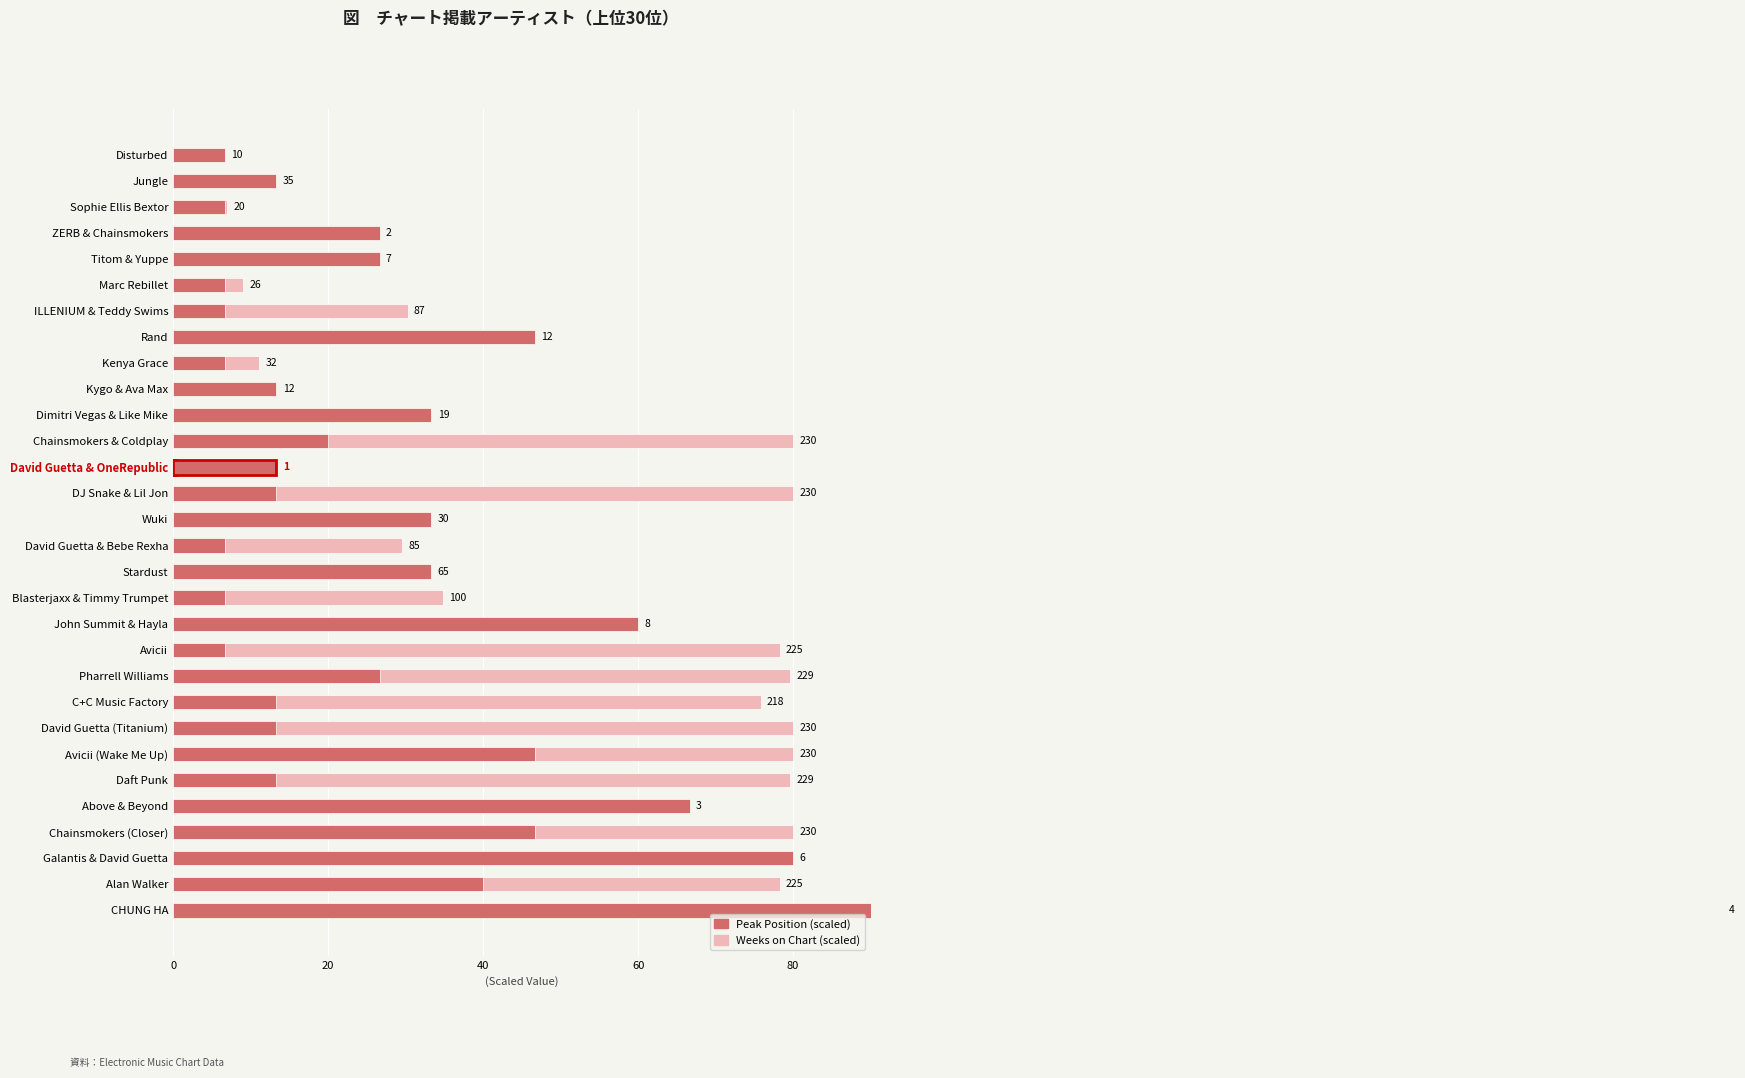

What are all the series names shown in the legend?

Weeks on Chart, Peak Position (scaled)